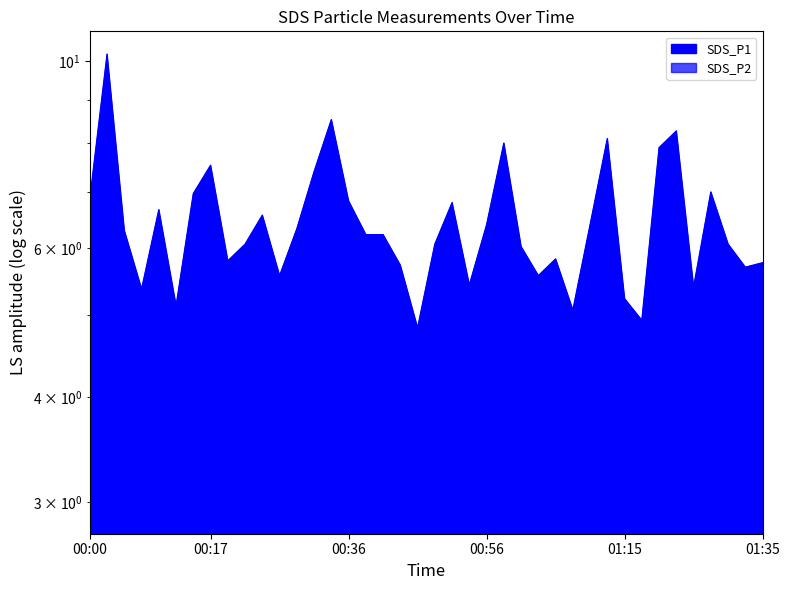

Reading left to right, what are all the values shown in this chart?

SDS_P1: 00:00=6.9	00:02=10.2	00:05=6.3	00:07=5.4	00:10=6.7	00:12=5.1	00:14=7.0	00:17=7.5	00:19=5.8	00:22=6.1	00:24=6.6	00:27=5.6	00:29=6.3	00:32=7.4	00:34=8.5	00:36=6.8	00:39=6.2	00:41=6.2	00:44=5.7	00:46=4.8	00:48=6.1	00:51=6.8	00:53=5.4	00:56=6.4	00:58=8.0	01:01=6.0	01:03=5.6	01:06=5.8	01:08=5.1	01:10=6.4	01:13=8.1	01:15=5.2	01:18=4.9	01:20=7.9	01:23=8.3	01:25=5.4	01:27=7.0	01:30=6.1	01:32=5.7	01:35=5.8
SDS_P2: 00:00=2.9	00:02=4.0	00:05=3.5	00:07=3.0	00:10=3.4	00:12=3.3	00:14=3.4	00:17=3.3	00:19=3.7	00:22=3.5	00:24=3.6	00:27=3.4	00:29=3.4	00:32=3.5	00:34=3.8	00:36=3.4	00:39=3.0	00:41=3.4	00:44=3.7	00:46=3.0	00:48=3.5	00:51=3.7	00:53=3.4	00:56=3.5	00:58=3.5	01:01=3.4	01:03=3.4	01:06=3.4	01:08=3.4	01:10=3.3	01:13=3.6	01:15=3.5	01:18=3.3	01:20=3.8	01:23=3.4	01:25=3.3	01:27=3.6	01:30=3.5	01:32=3.3	01:35=3.5